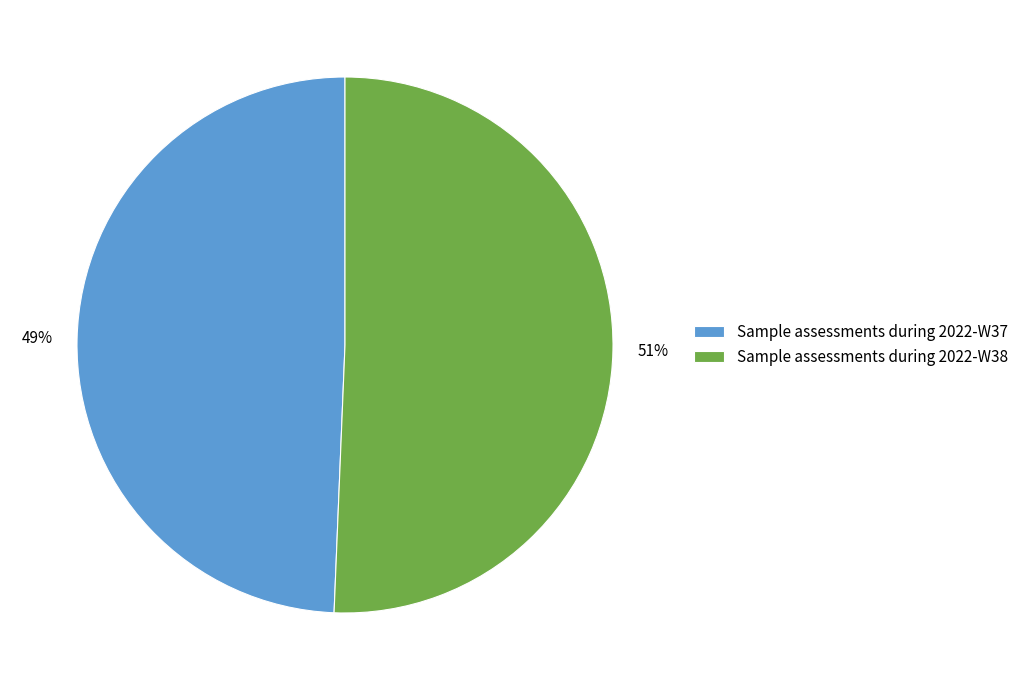

Do Sample assessments during 2022-W37 and Sample assessments during 2022-W38 together represent more than half of the pie?

Yes